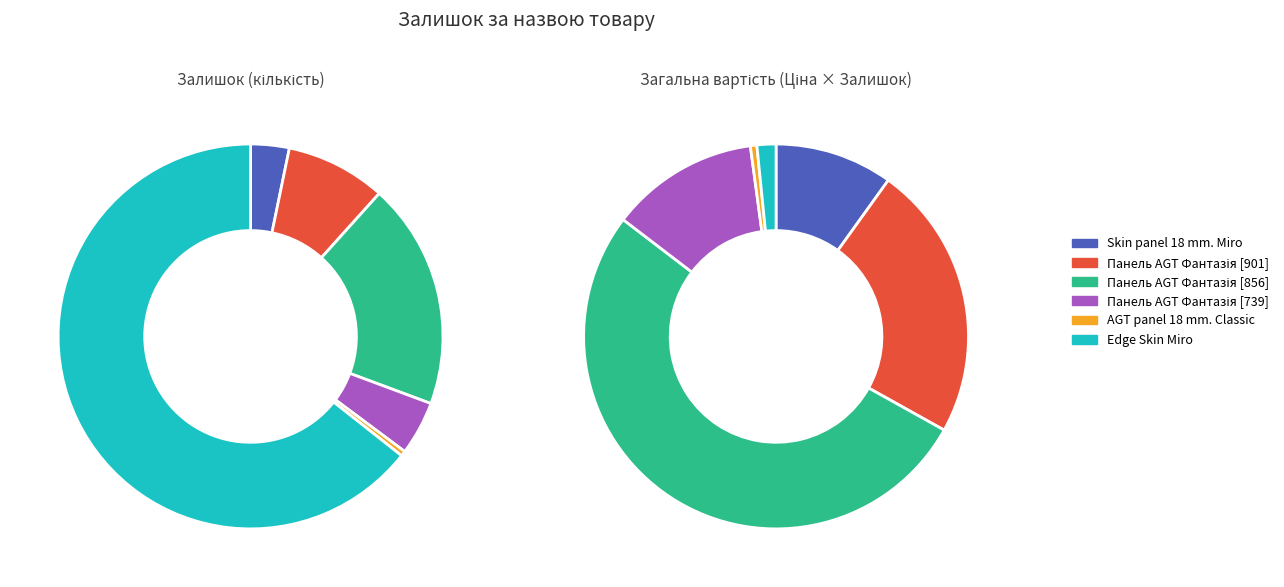

Combined, do Skin panel 18 mm. Miro and Панель AGT 18 мм. Фантазія (Lam) [280941901] account for over 50%?

No